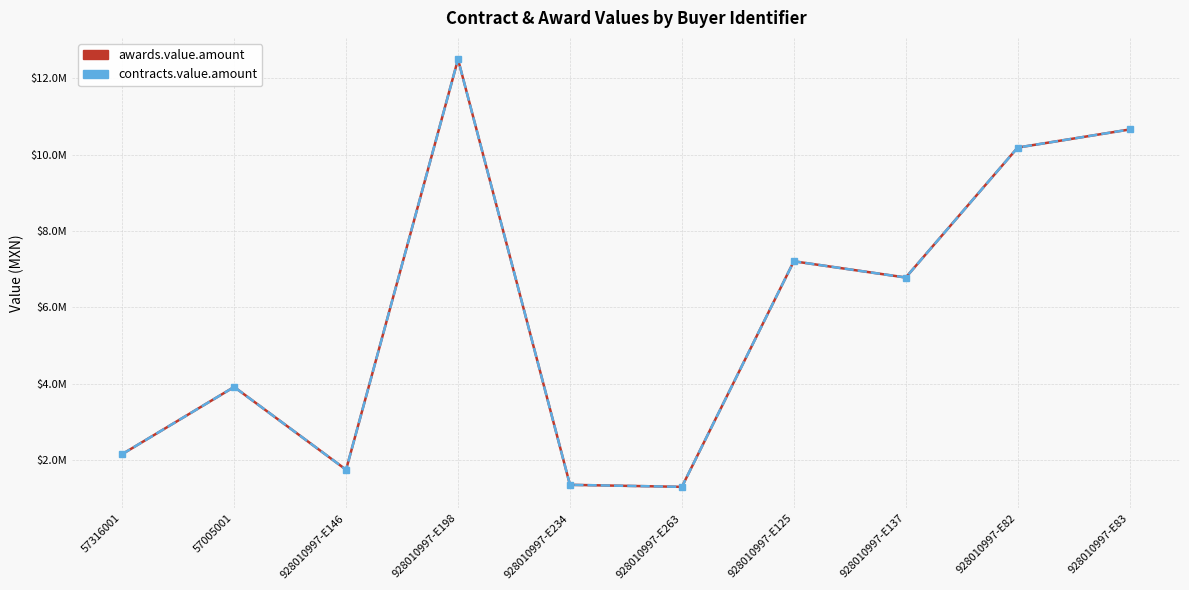

Does the chart have visible grid lines?

Yes